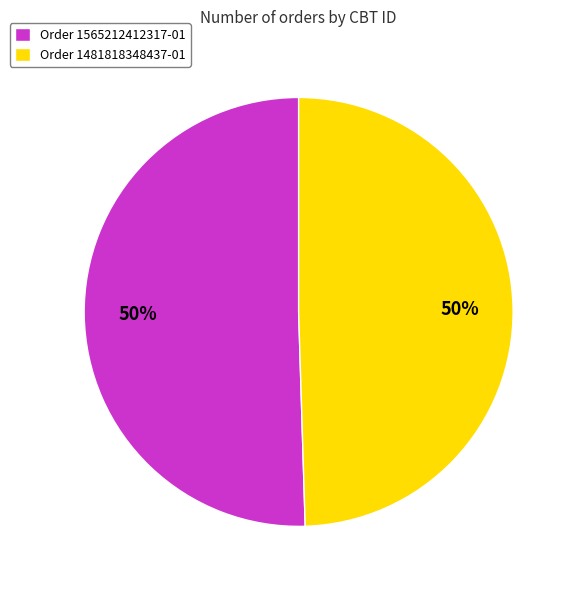

To the nearest percent, what is the combined percentage of Order 1481818348437-01 and Order 1565212412317-01?

100%